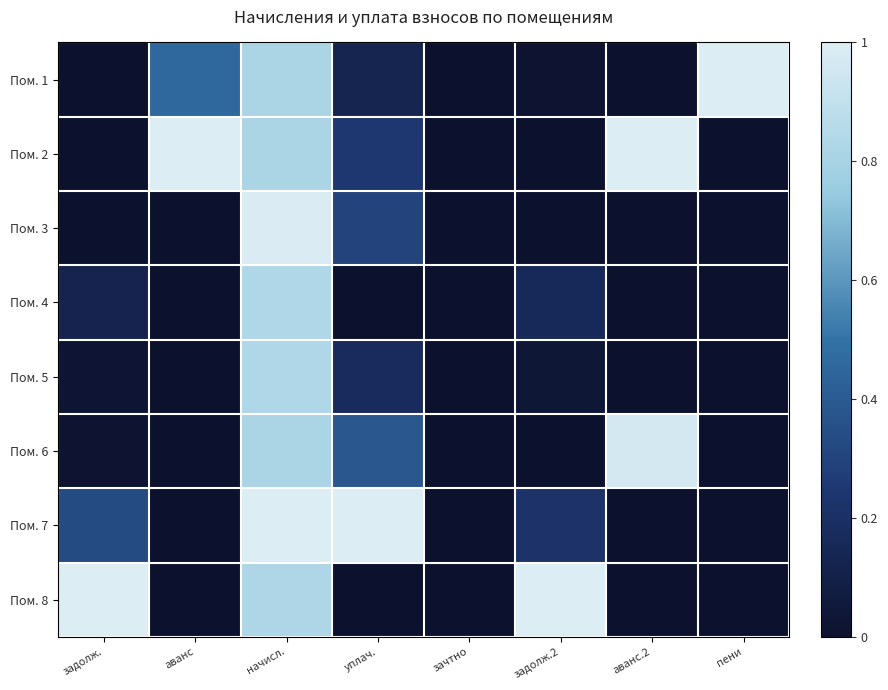

Between задолж. and уплач., which series saw the biggest shift?

Пом. 8